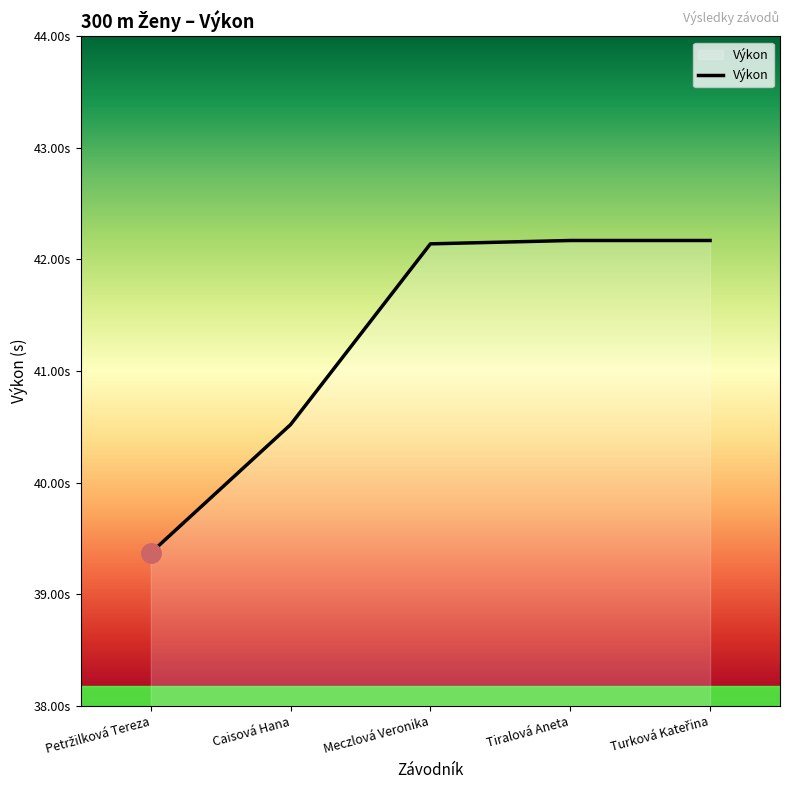

Does the chart display data point markers on the line(s)?

No